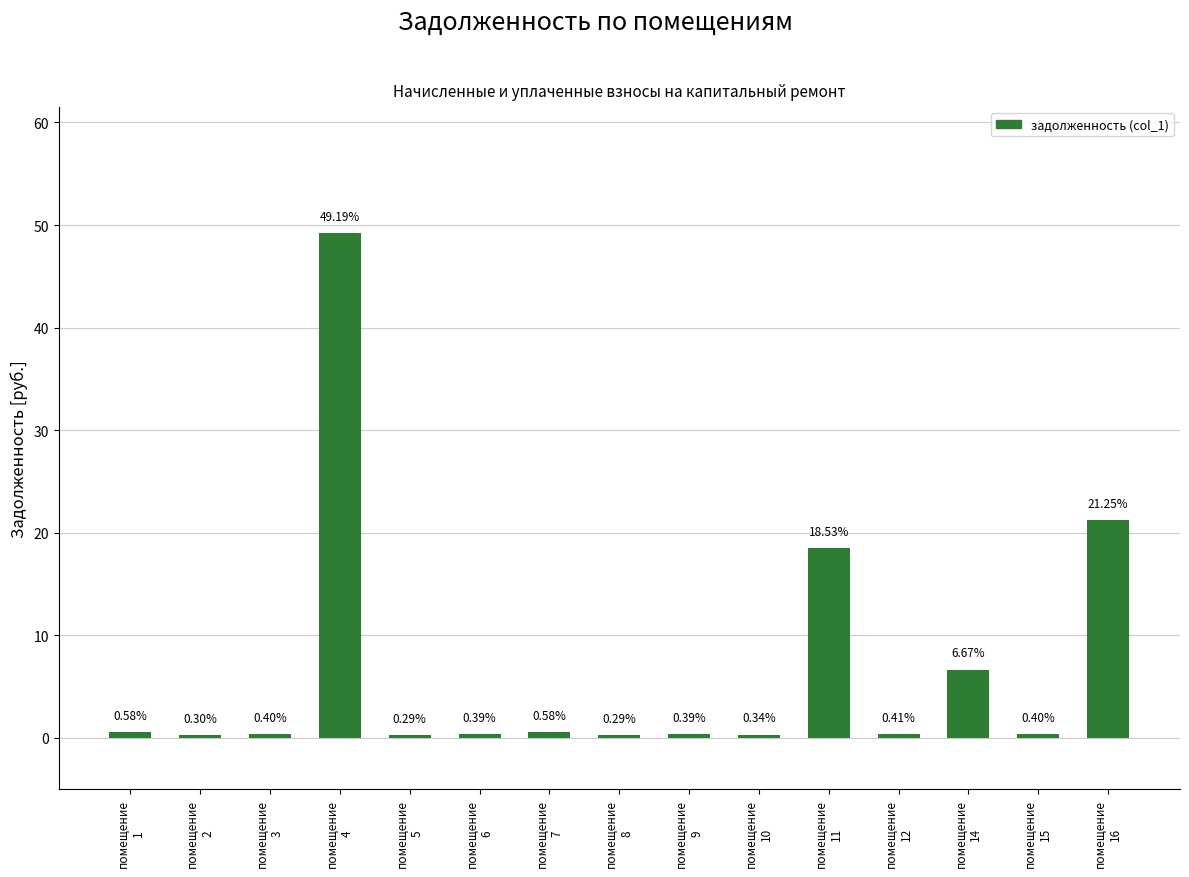

What is the difference between the second highest and second lowest values?

21.0